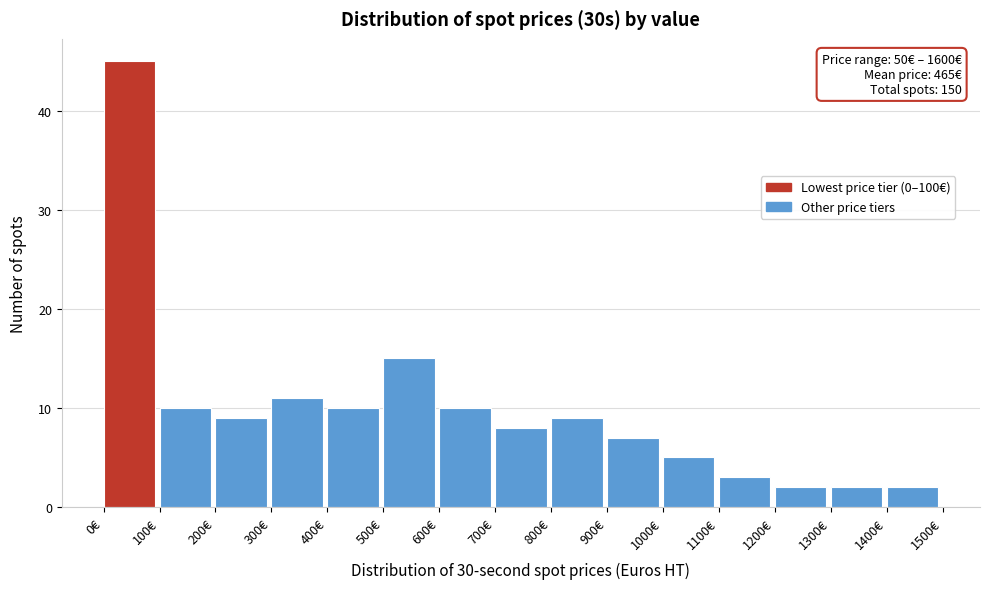

Which range on the x-axis has the tallest bar?

0 to 100